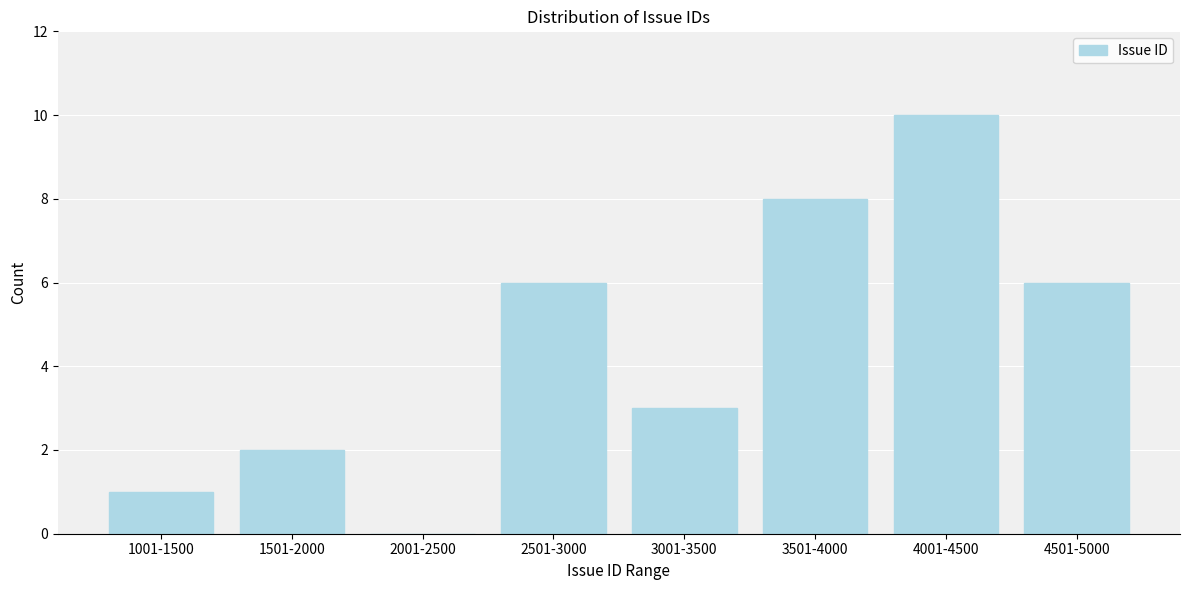

Reading left to right, what are all the values shown in this chart?

1001-1500=1	1501-2000=2	2001-2500=0	2501-3000=6	3001-3500=3	3501-4000=8	4001-4500=10	4501-5000=6